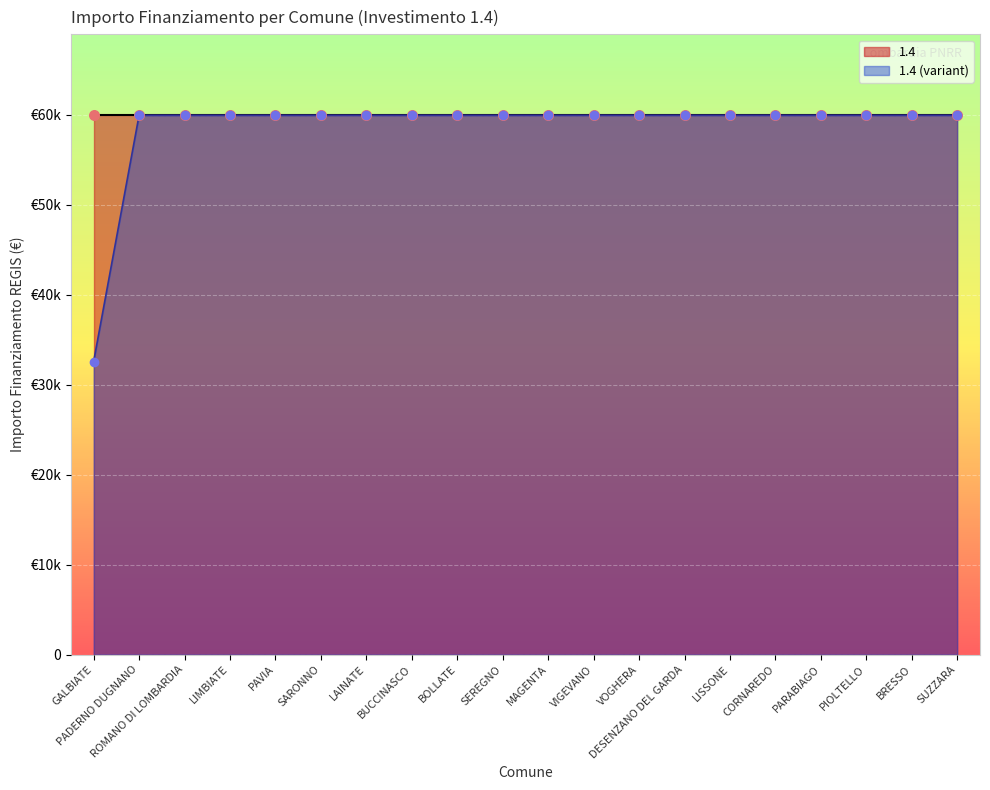

Between LISSONE and DESENZANO DEL GARDA, which is larger?

LISSONE